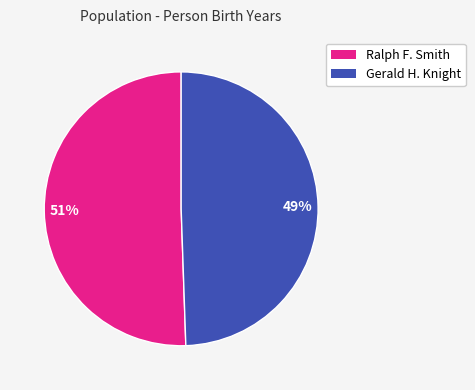

Combined, do Ralph F. Smith and Gerald H. Knight account for over 50%?

Yes